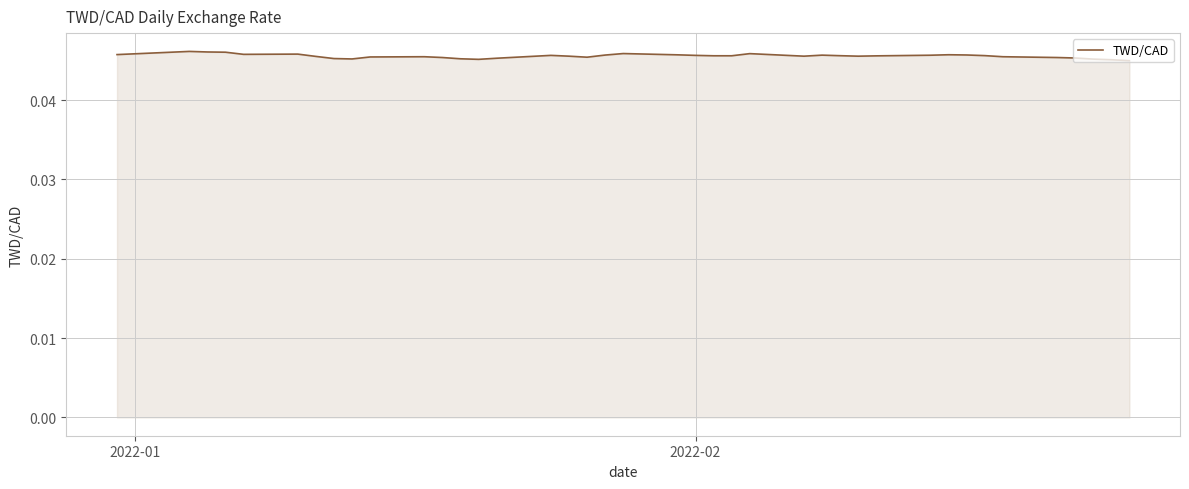

How many interior local peaks (higher than both neighbors) does the data have?

8